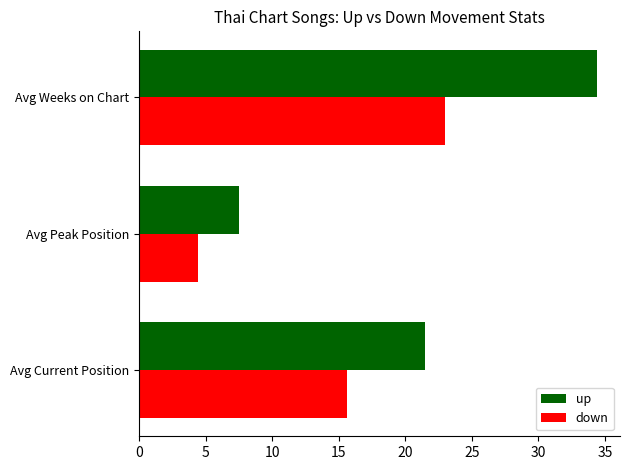

What are all the series names shown in the legend?

up, down